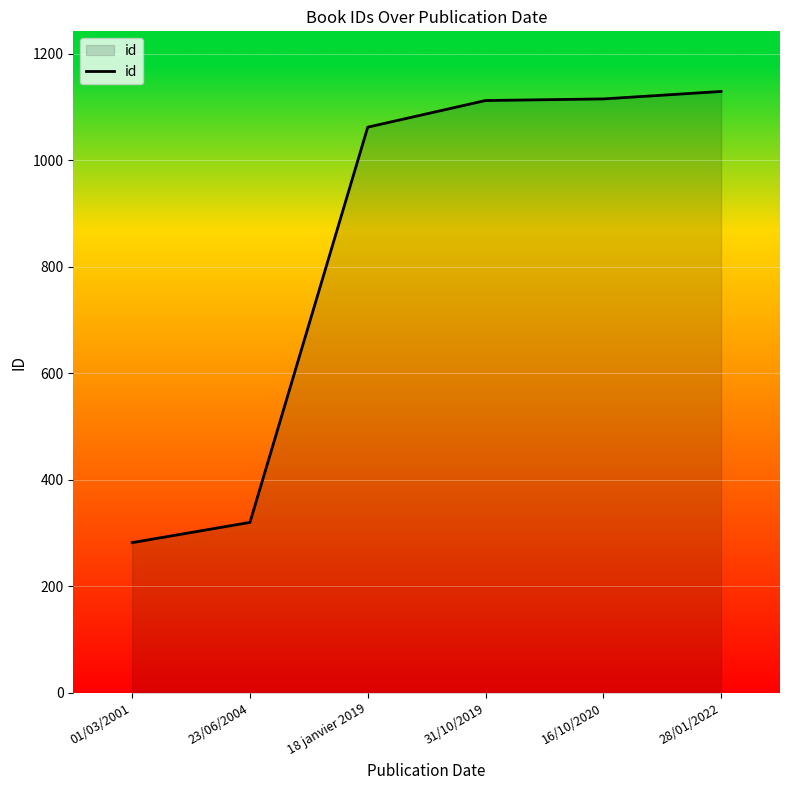

What is the average value?

837